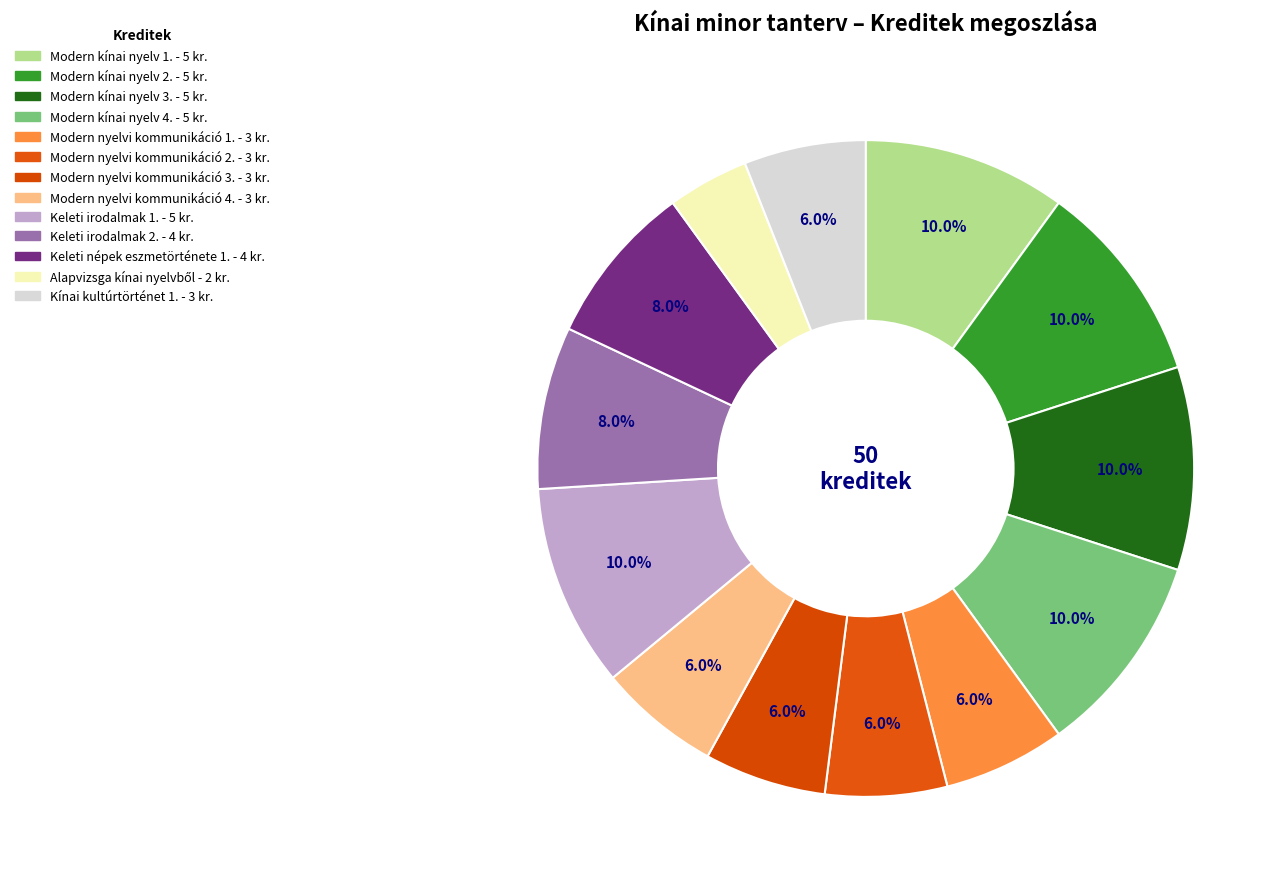

The Modern kínai nyelv 4. slice represents 10% of the pie. True or false?

True